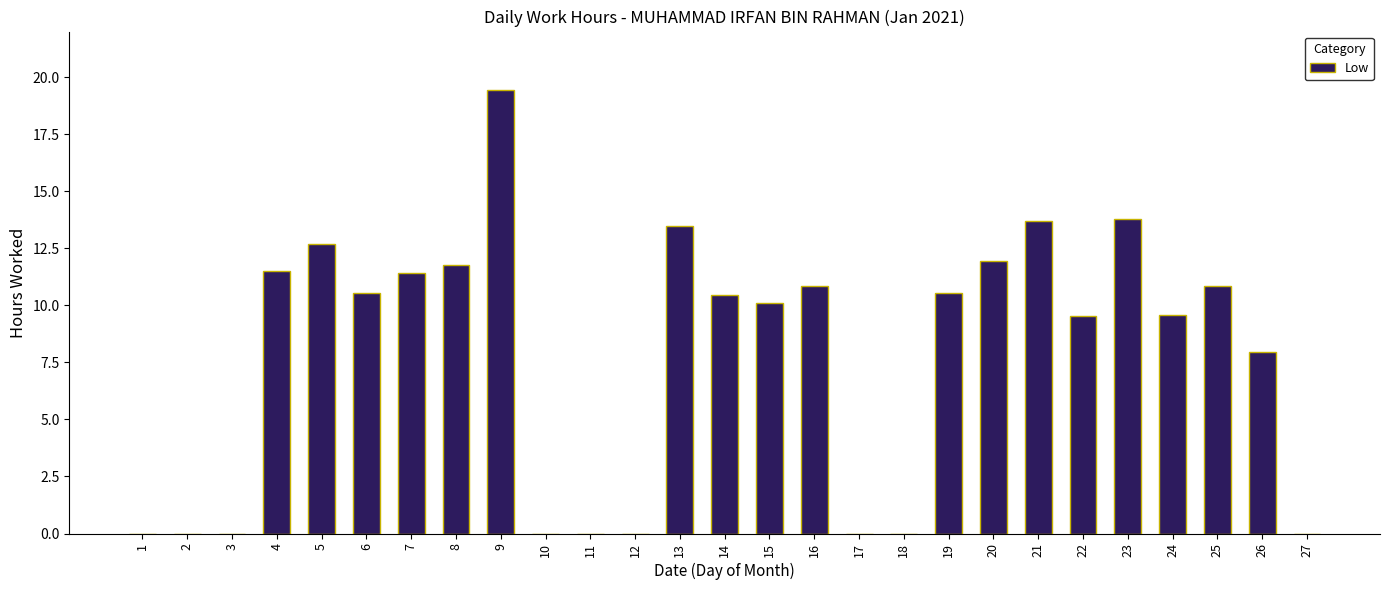

Count the number of data series in this chart.

1